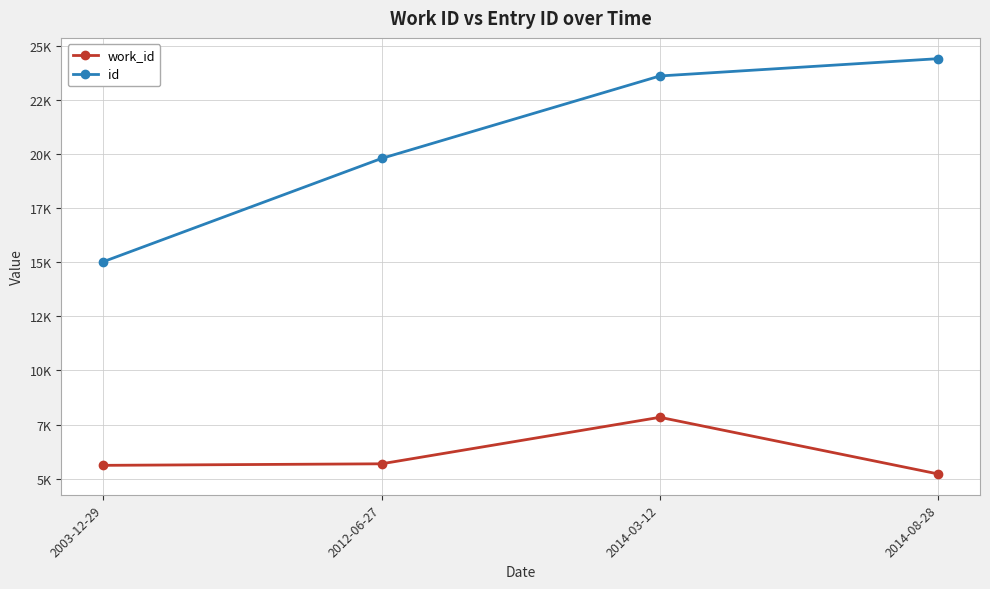

What is the value of the work_id point at the 3rd from the left?

7836